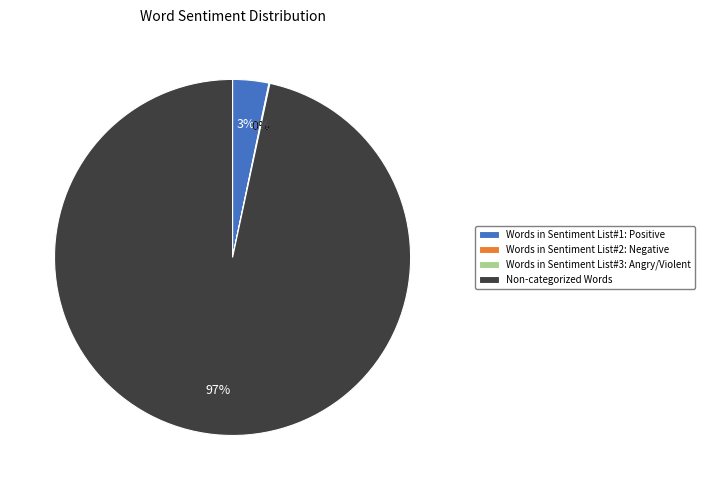

True or false: Words in Sentiment List#1: Positive accounts for 3% of the total.

True